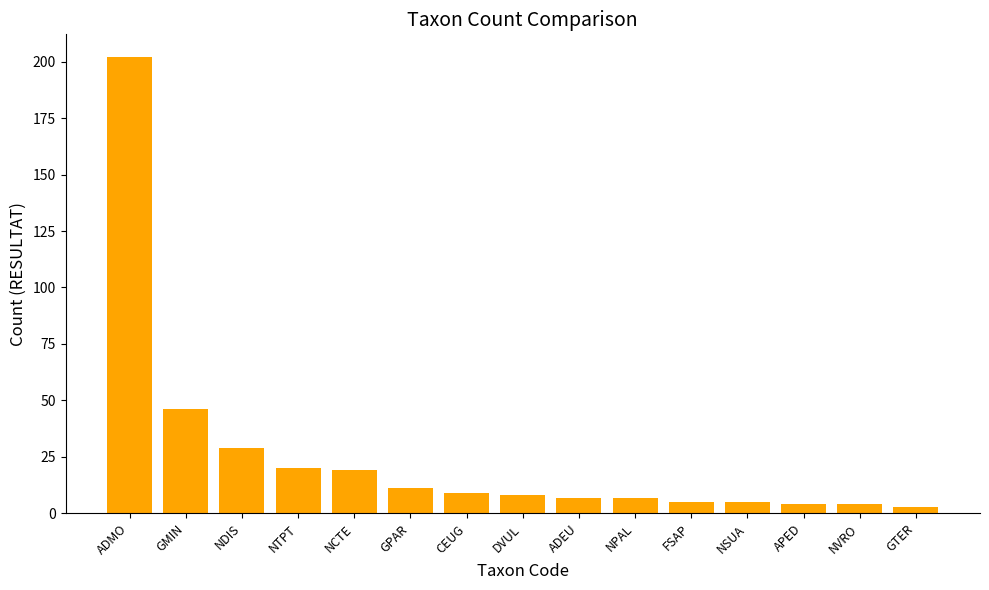

What is the value of the 15th bar from the left?

3